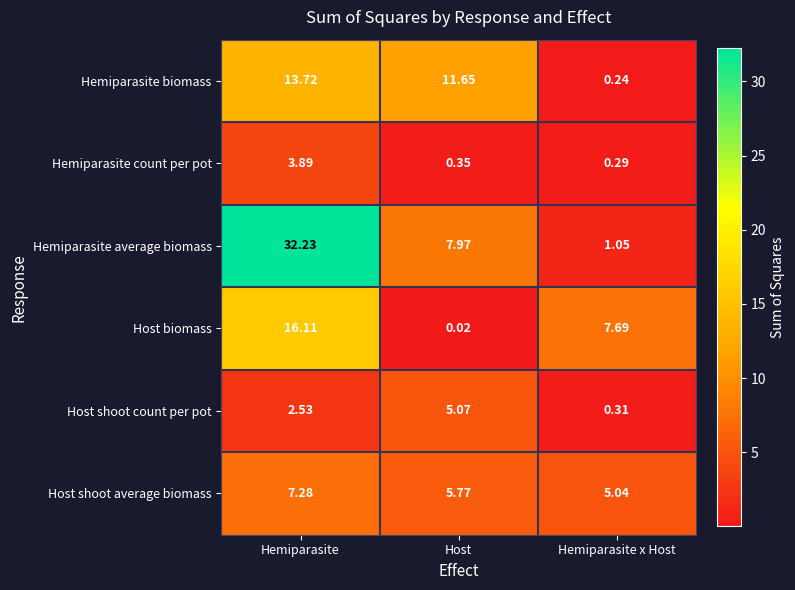

Which series has the largest total across all categories?

Hemiparasite average biomass